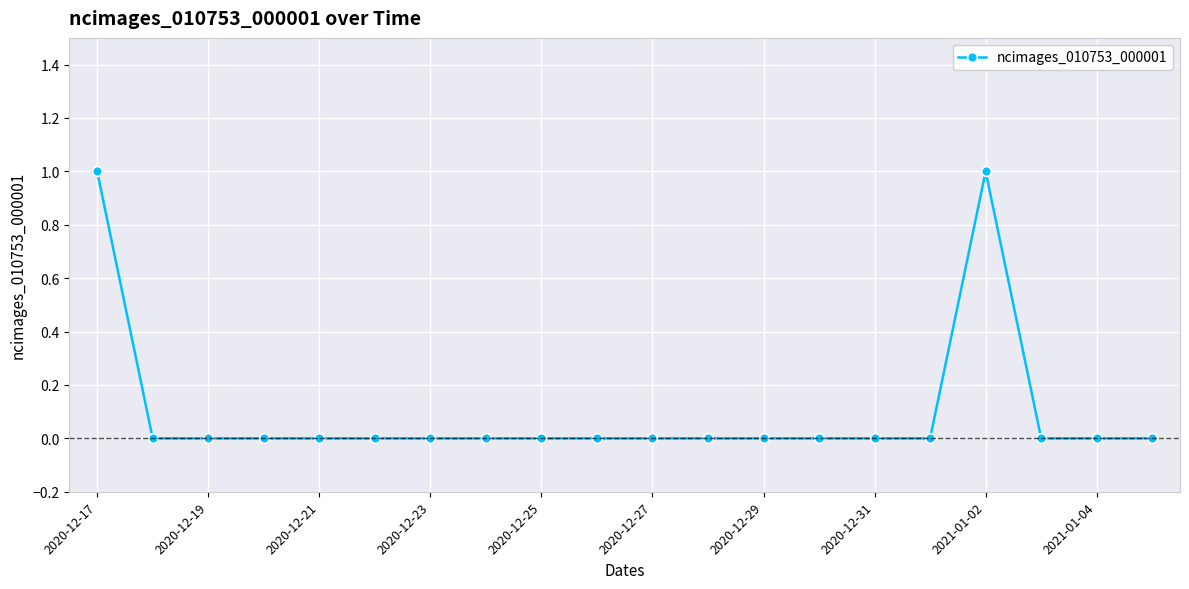

True or false: the data has more than 0 interior local peaks.

True